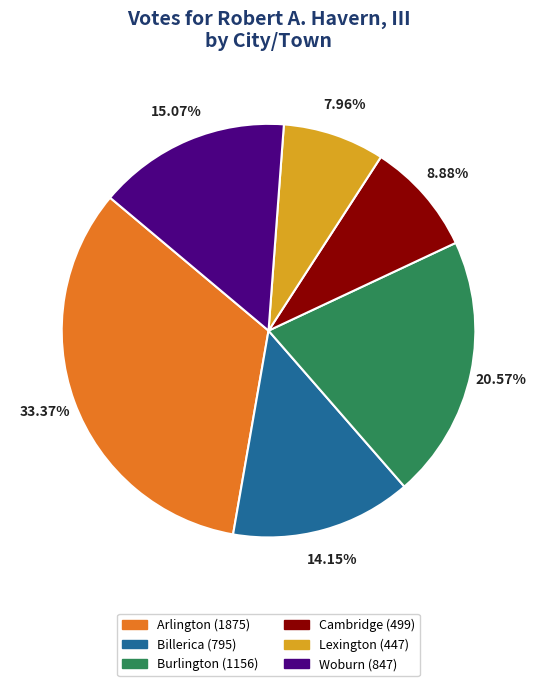

To the nearest percent, what percentage of the pie is Lexington?

8%